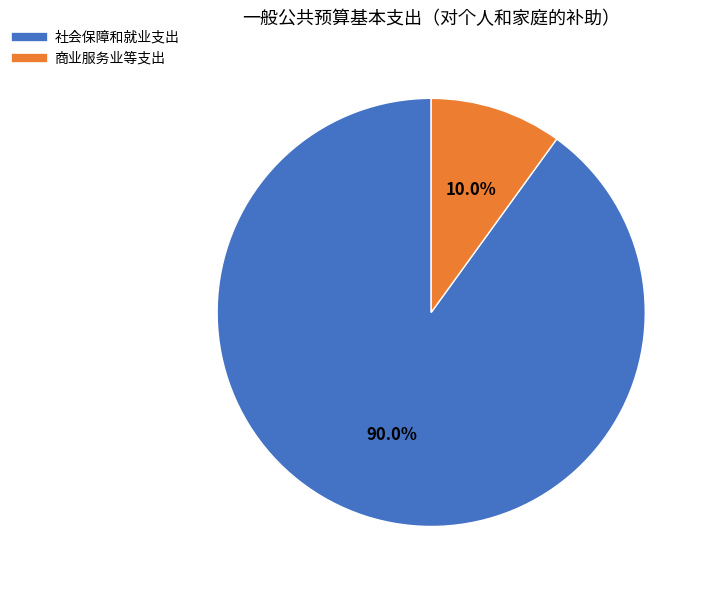

Which category has the biggest portion of the pie?

社会保障和就业支出